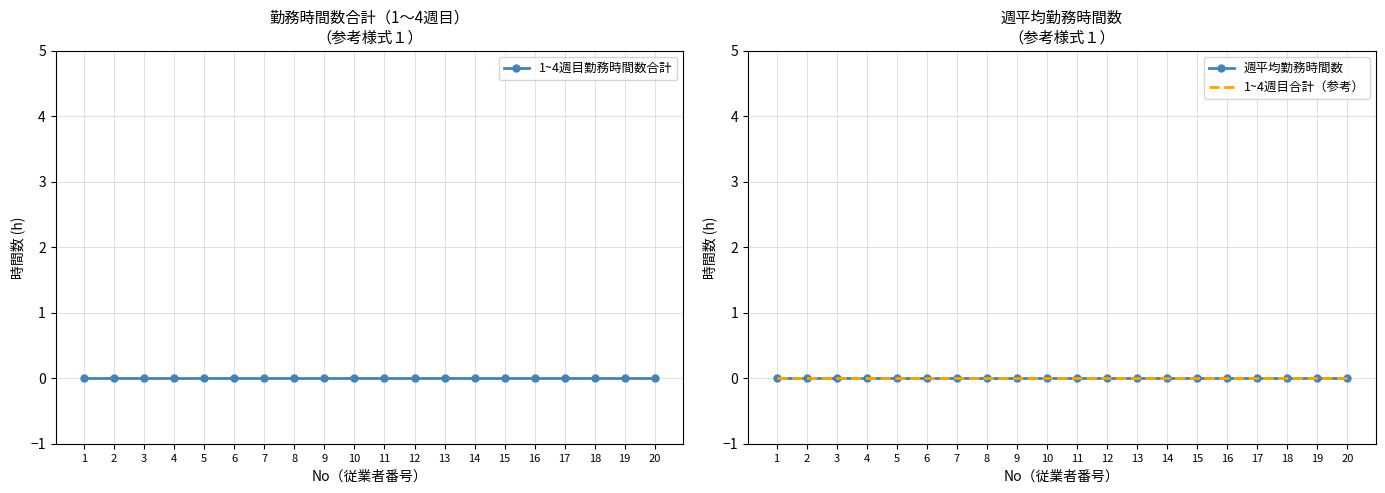

Is this an area chart (filled region under the line)?

No